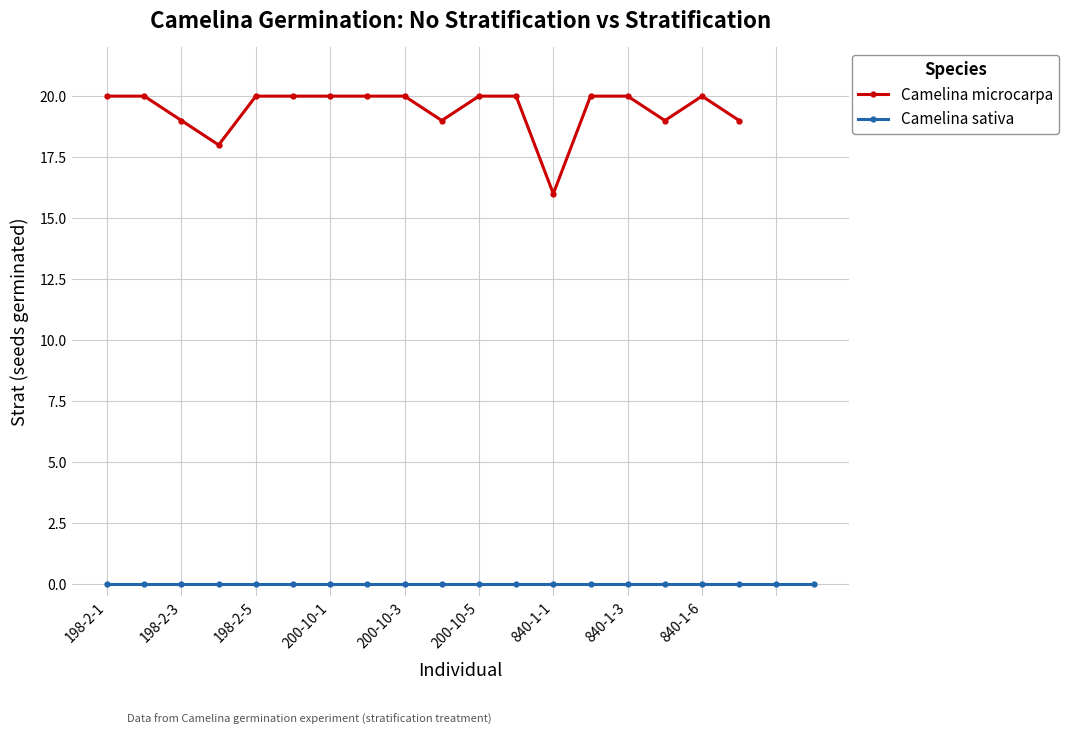

True or false: Camelina microcarpa has a value of 20 at 840-1-3.

True